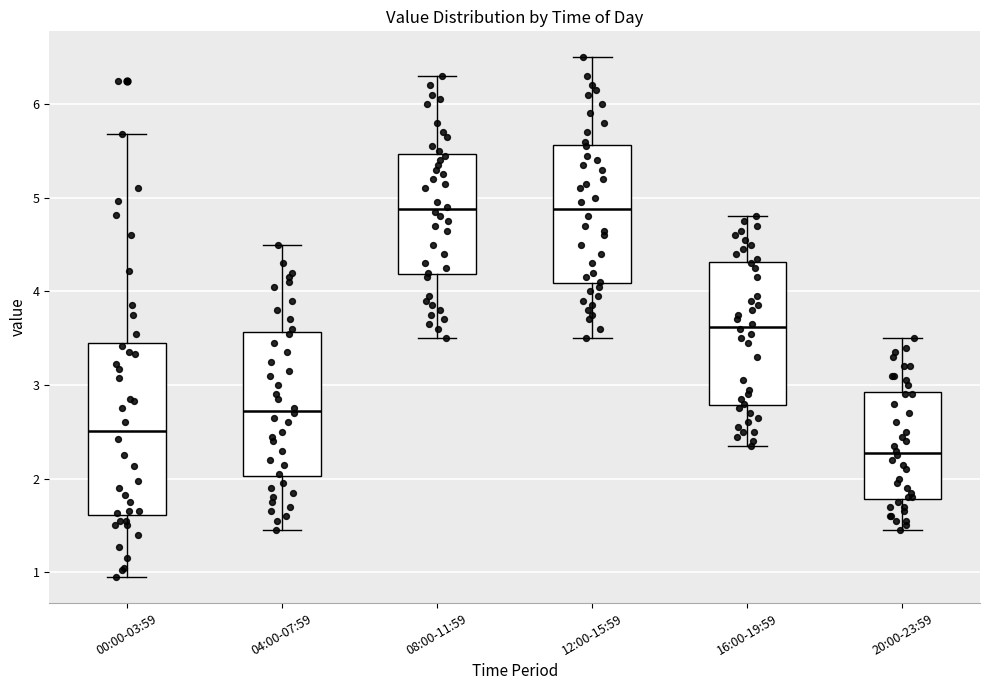

Reading left to right, read every box against the y-axis: the position of its median line, the range the box covers, and the ends of its whiskers. The values are not printed on the chart, so give them approximately, as read against the axis.

00:00-03:59: median 2.5, box 1.6 to 3.5, whiskers 1.0 to 5.7
04:00-07:59: median 2.7, box 2.0 to 3.6, whiskers 1.5 to 4.5
08:00-11:59: median 4.9, box 4.2 to 5.5, whiskers 3.5 to 6.3
12:00-15:59: median 4.9, box 4.1 to 5.6, whiskers 3.5 to 6.5
16:00-19:59: median 3.6, box 2.8 to 4.3, whiskers 2.4 to 4.8
20:00-23:59: median 2.3, box 1.8 to 2.9, whiskers 1.5 to 3.5